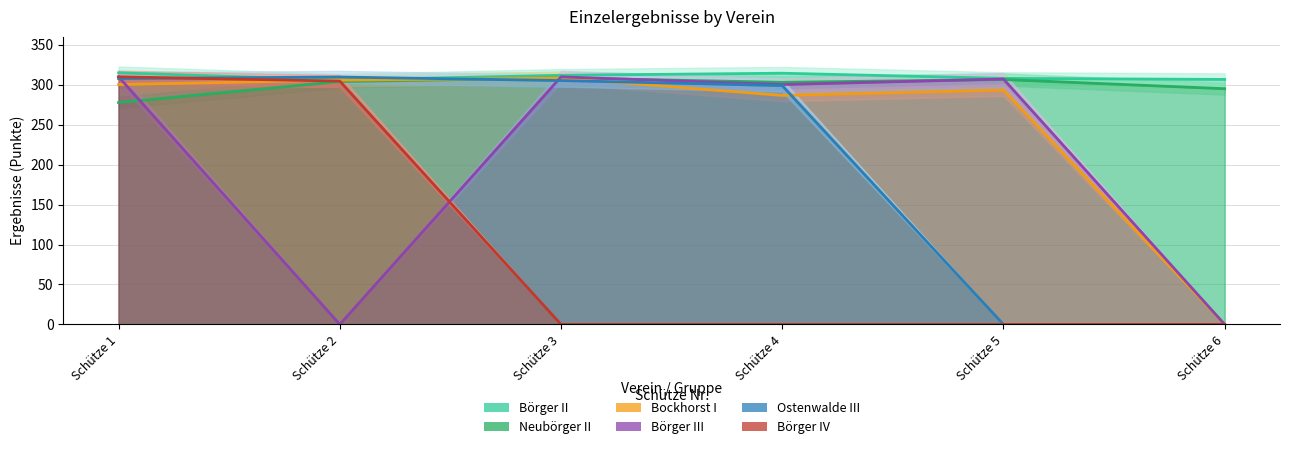

List the labels in order of Neubörger II value, smallest first.

Schütze 1, Schütze 6, Schütze 4, Schütze 2, Schütze 5, Schütze 3